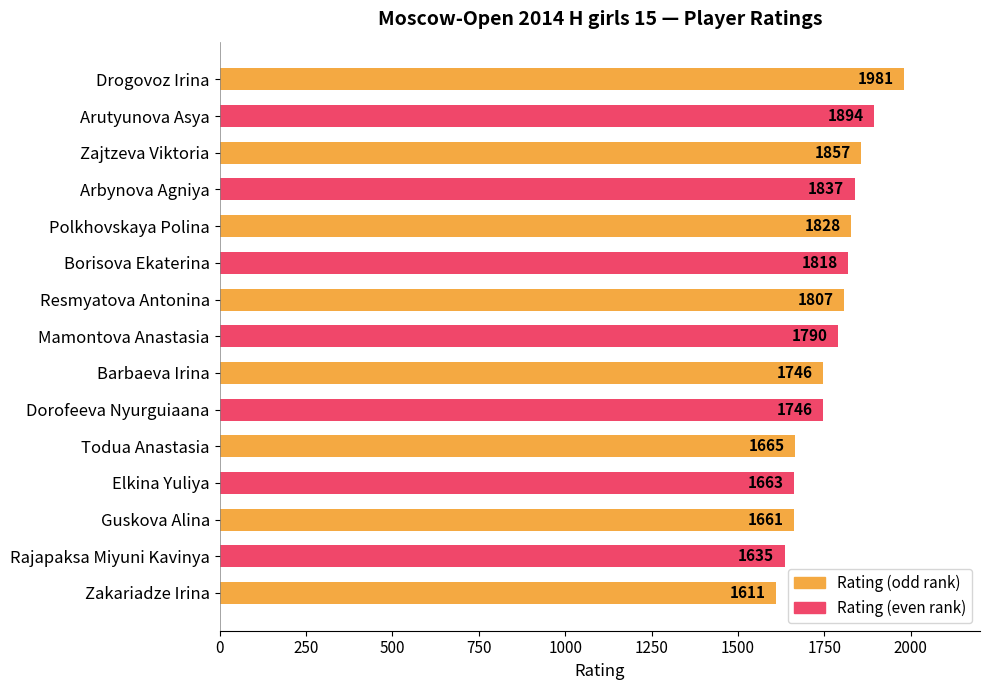

What position from the bottom is Guskova Alina?

3